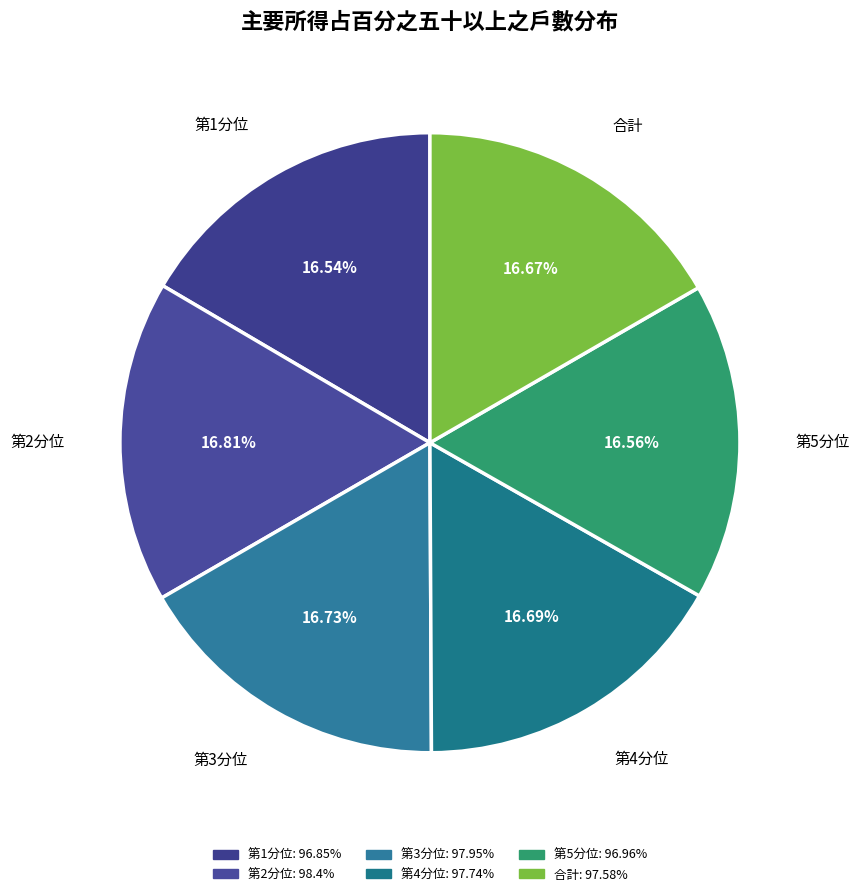

To the nearest percent, what percentage of the pie is 合計?

17%